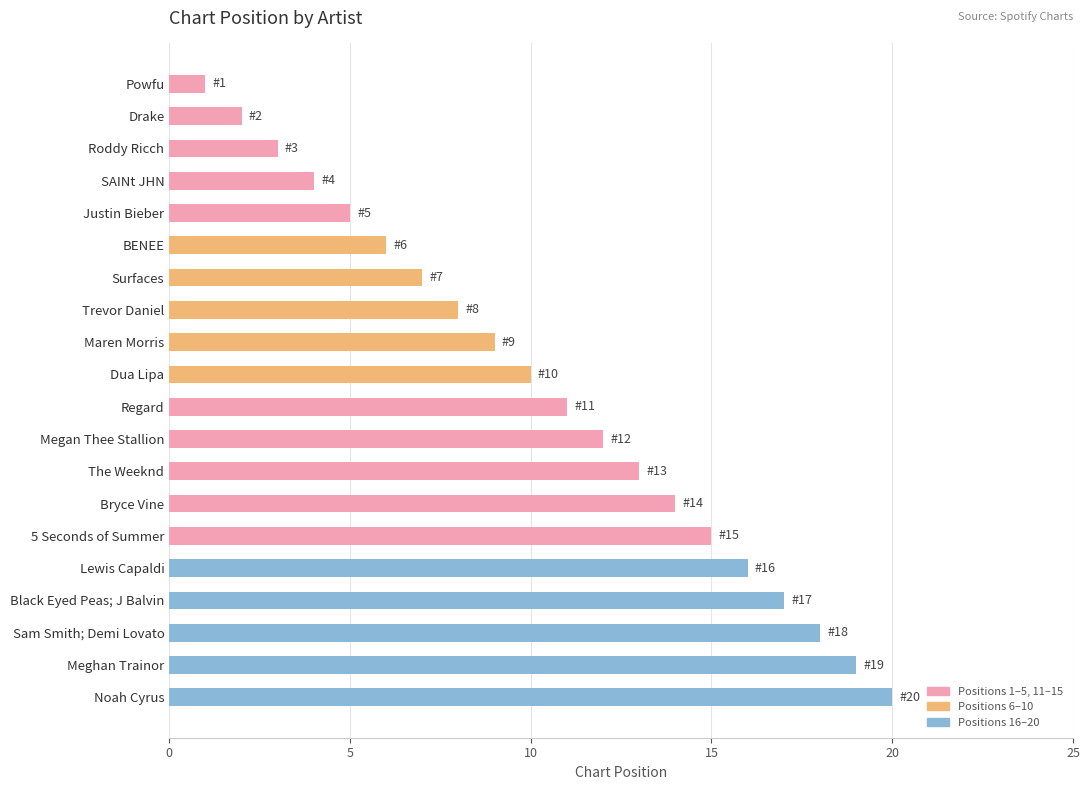

List the labels in order of value, smallest first.

Powfu, Drake, Roddy Ricch, SAINt JHN, Justin Bieber, BENEE, Surfaces, Trevor Daniel, Maren Morris, Dua Lipa, Regard, Megan Thee Stallion, The Weeknd, Bryce Vine, 5 Seconds of Summer, Lewis Capaldi, Black Eyed Peas; J Balvin, Sam Smith; Demi Lovato, Meghan Trainor, Noah Cyrus